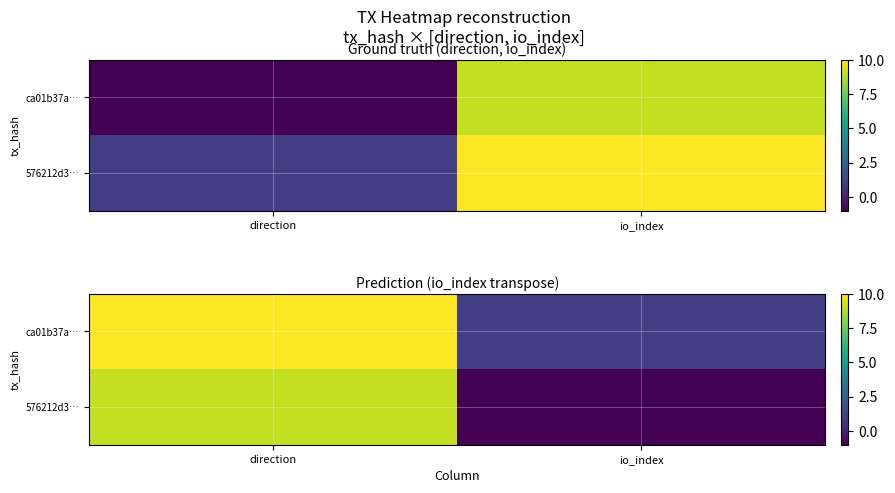

Which series changed the most between direction and io_index?

576212d3…